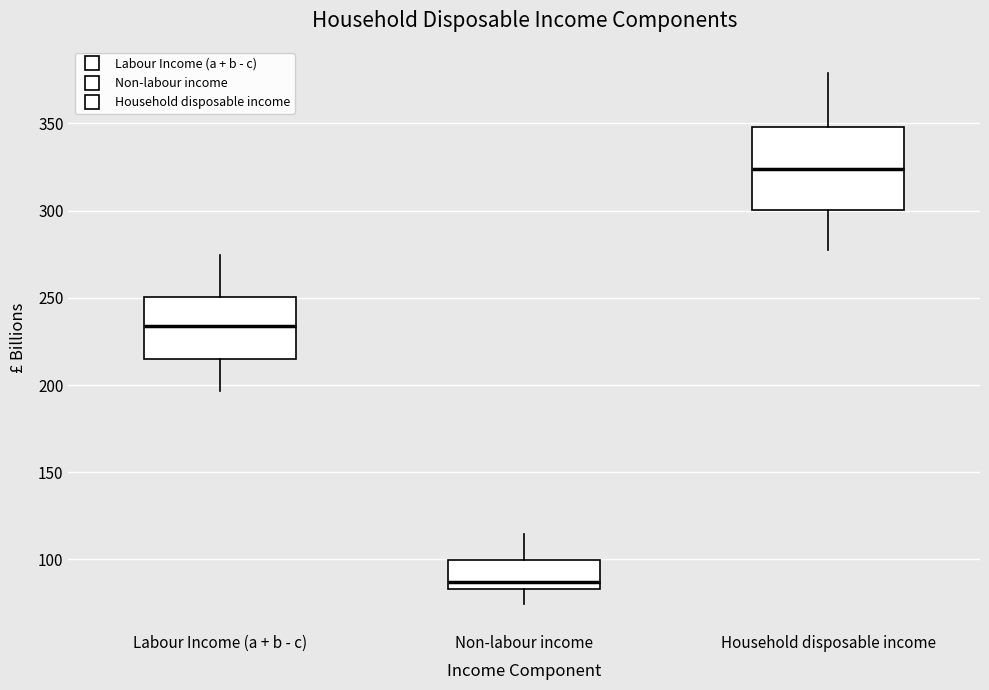

Which box's median line is the lowest?

Non-labour income